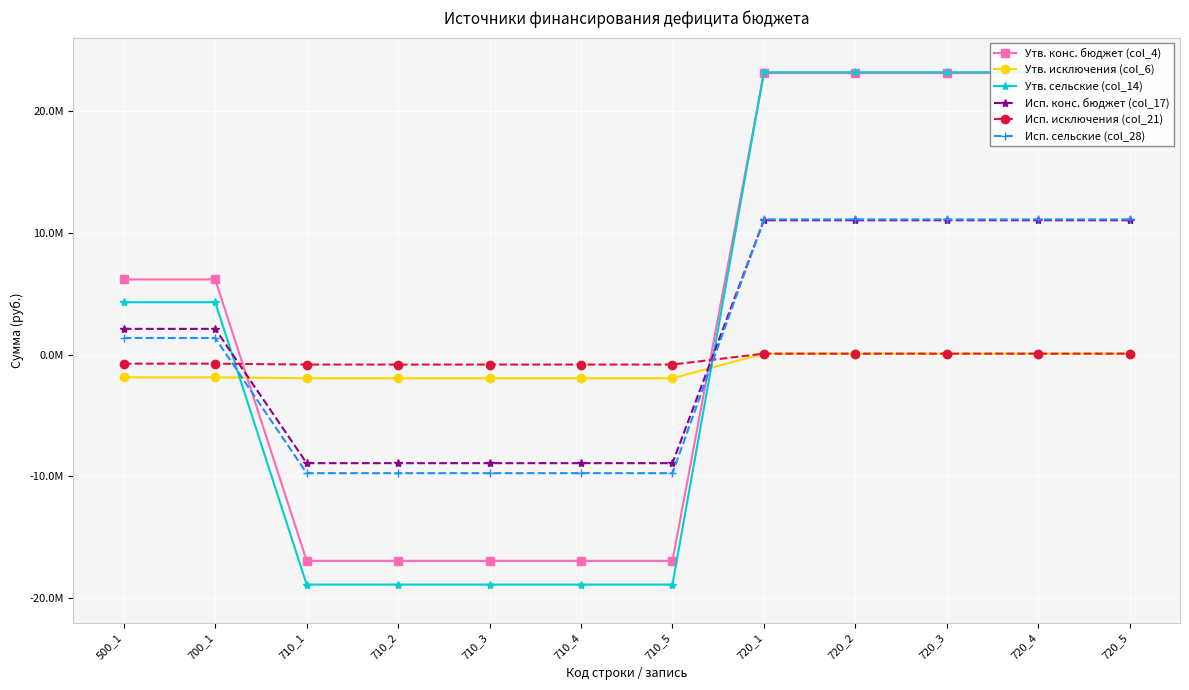

Which series has the widest spread of values?

Утв. сельские (col_14)